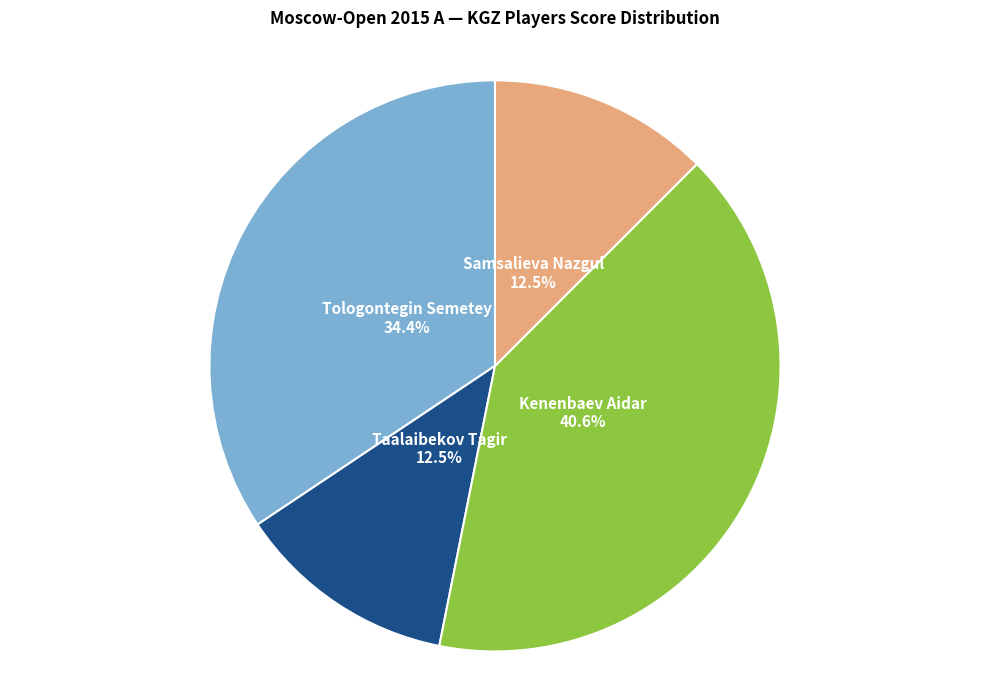

Is there any slice that represents more than half of the pie?

No